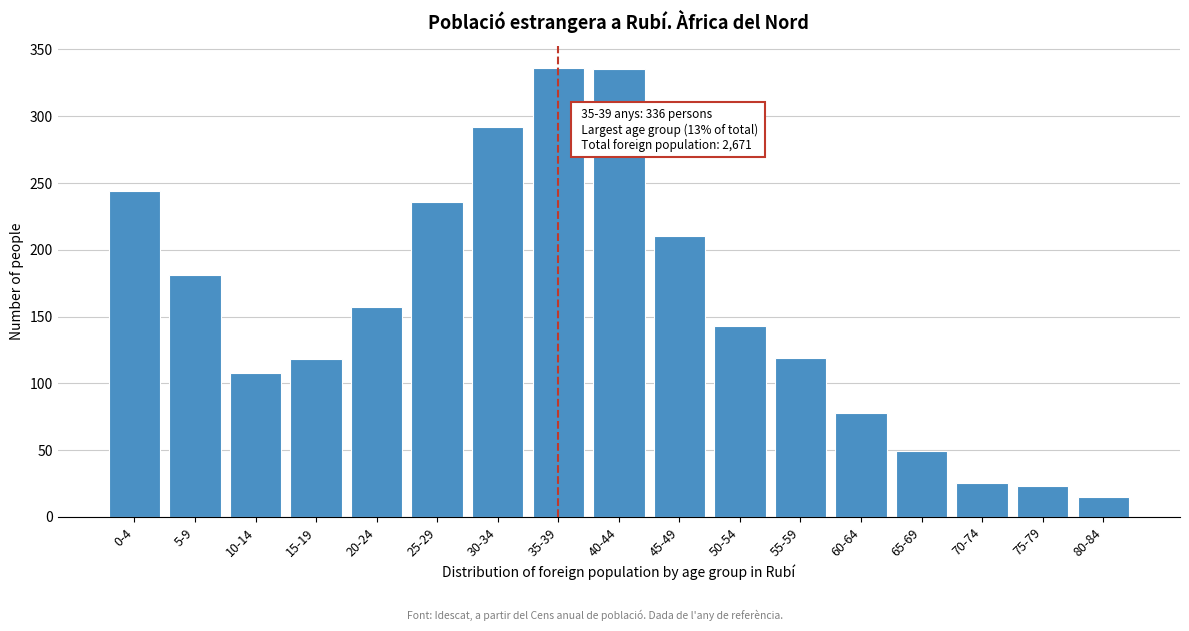

What is the difference between the maximum and minimum values?

321